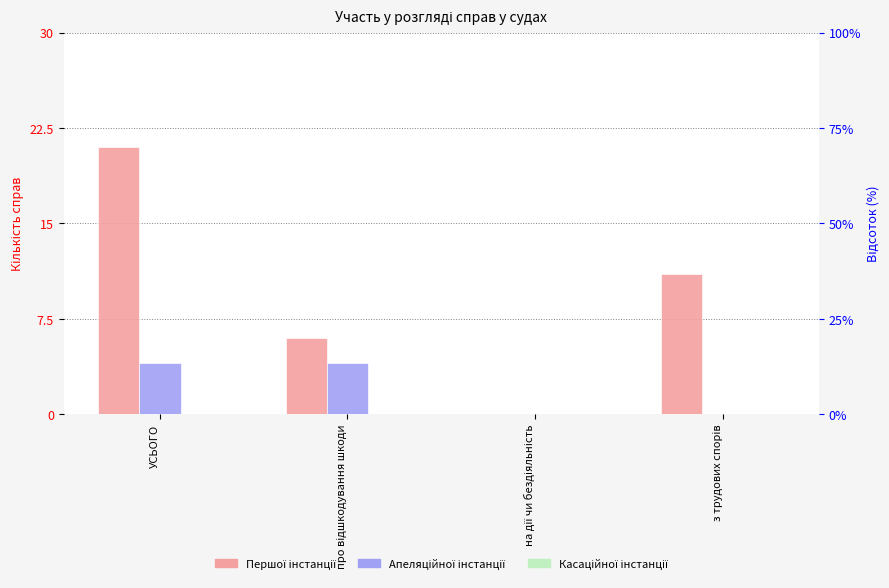

At which category does the chart reach its peak across all series?

УСЬОГО